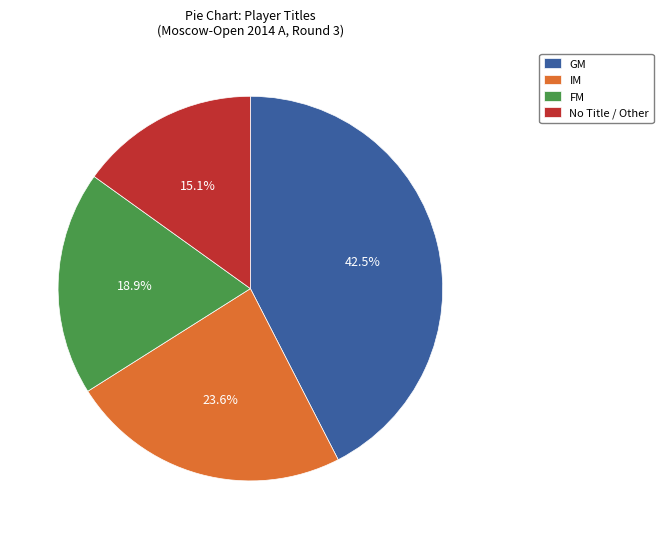

Which slice is the largest?

GM